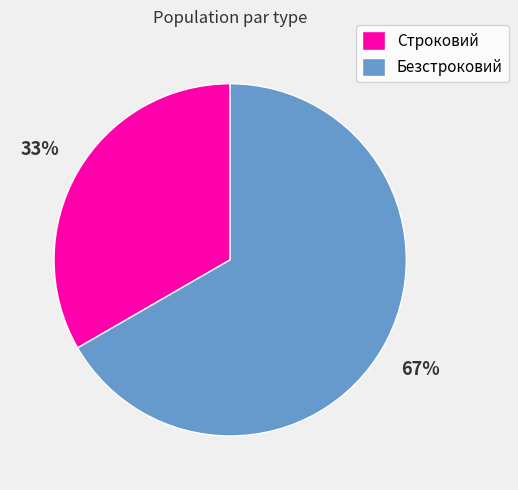

How many slices are in this pie chart?

2